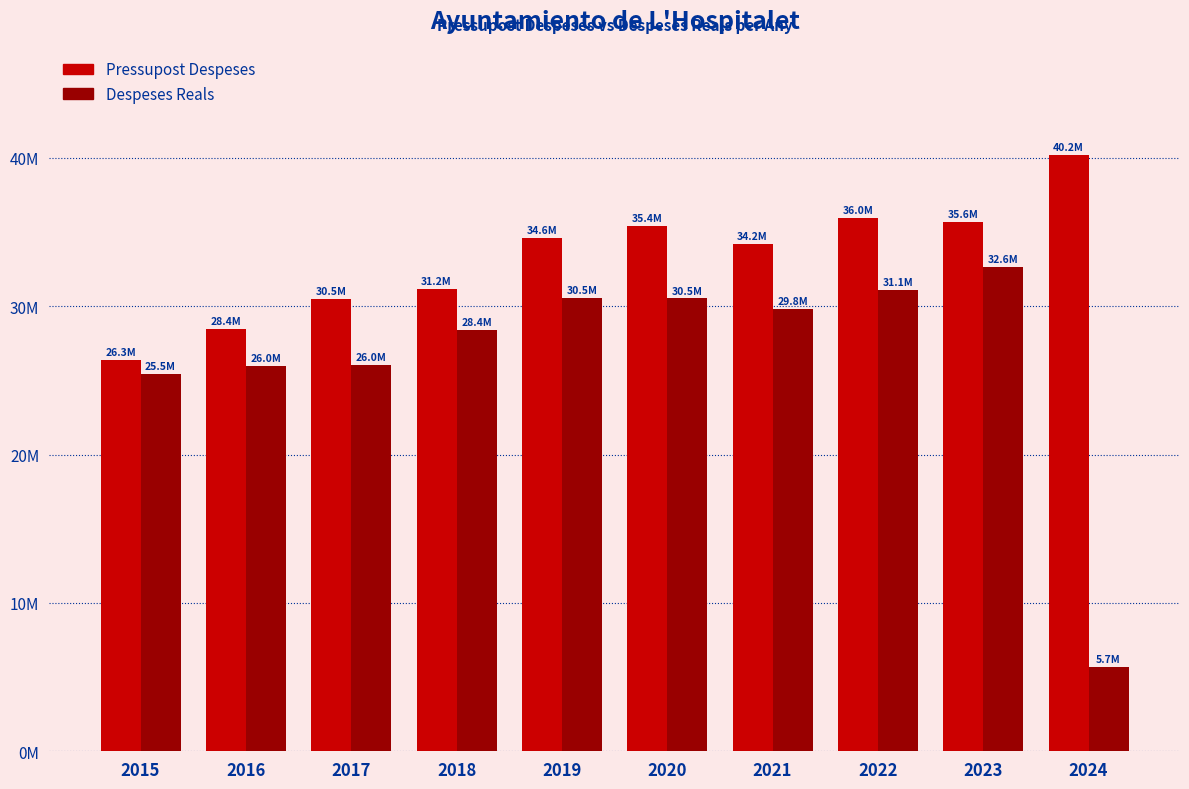

Are the bars horizontal?

No